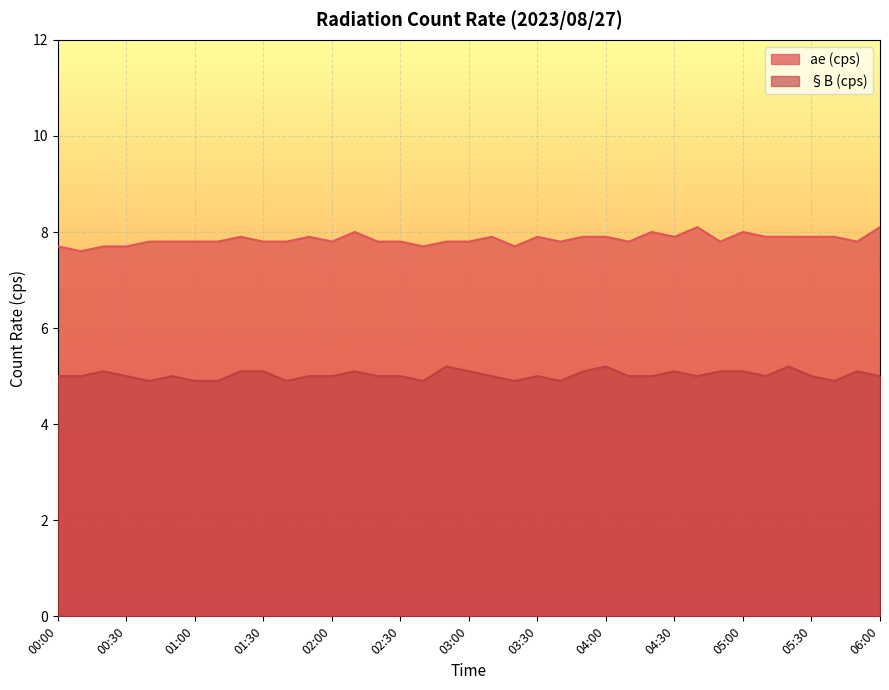

True or false: ae (cps) and §B (cps) cross at least once.

False